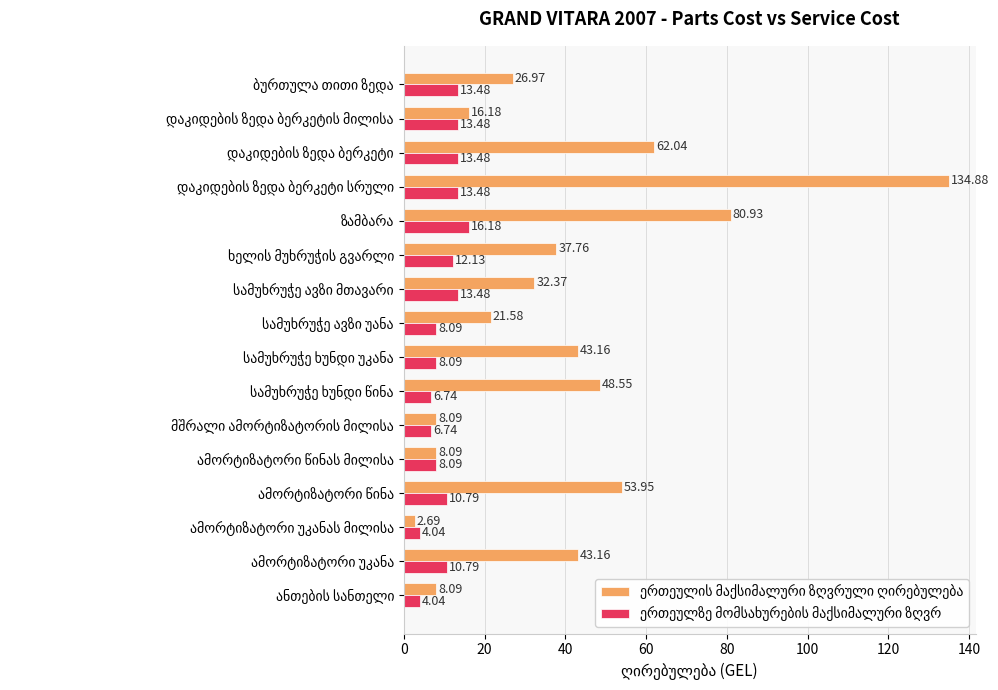

Does the chart contain any negative values?

No